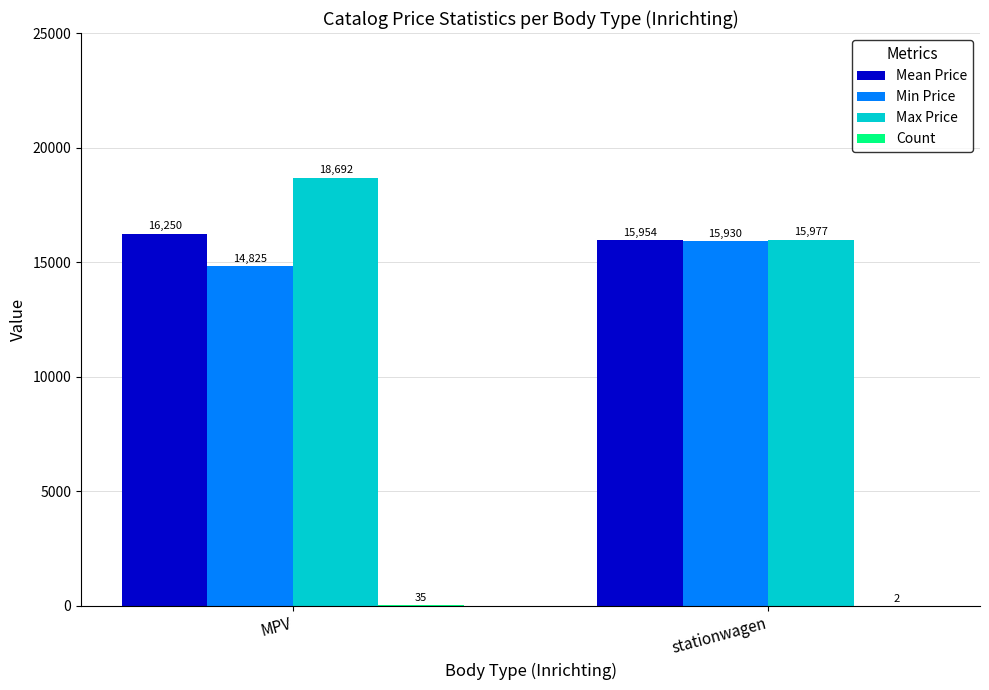

The Min Price series shows 4879.1 at MPV. True or false?

False